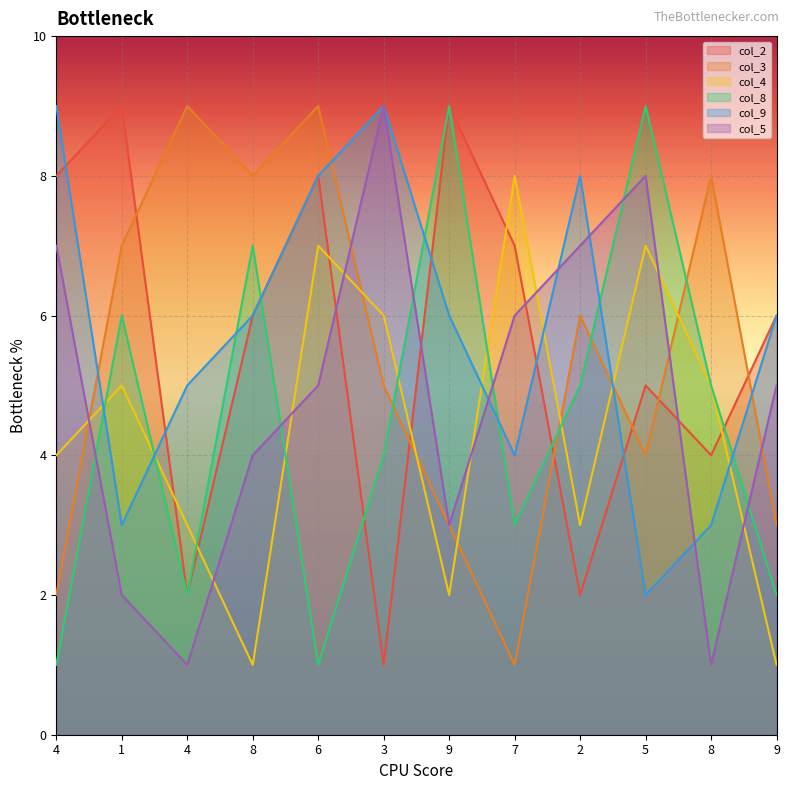

What is the difference between the maximum and minimum values in the col_5 series?

8